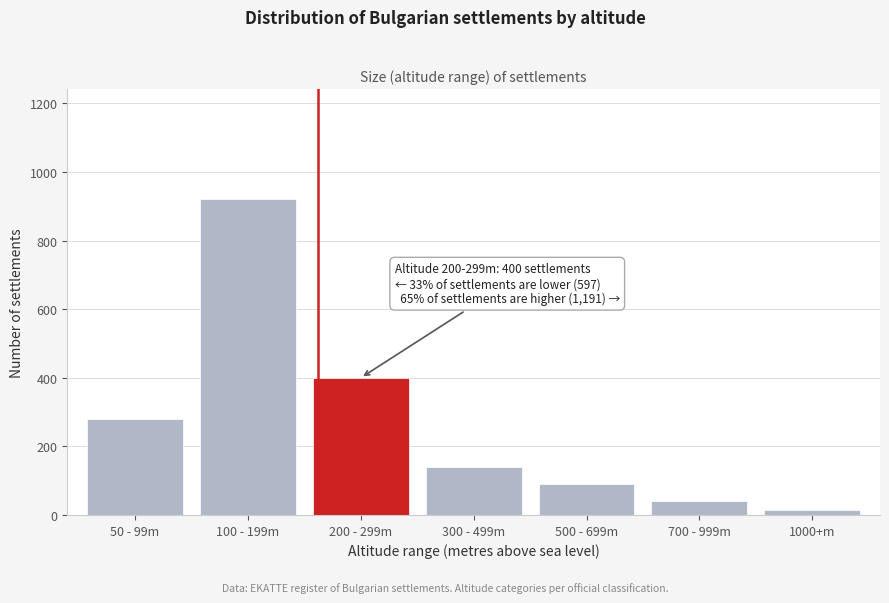

Reading right to left, extract all data points from this chart.

1000+m=15	700 - 999m=40	500 - 699m=90	300 - 499m=140	200 - 299m=400	100 - 199m=920	50 - 99m=280